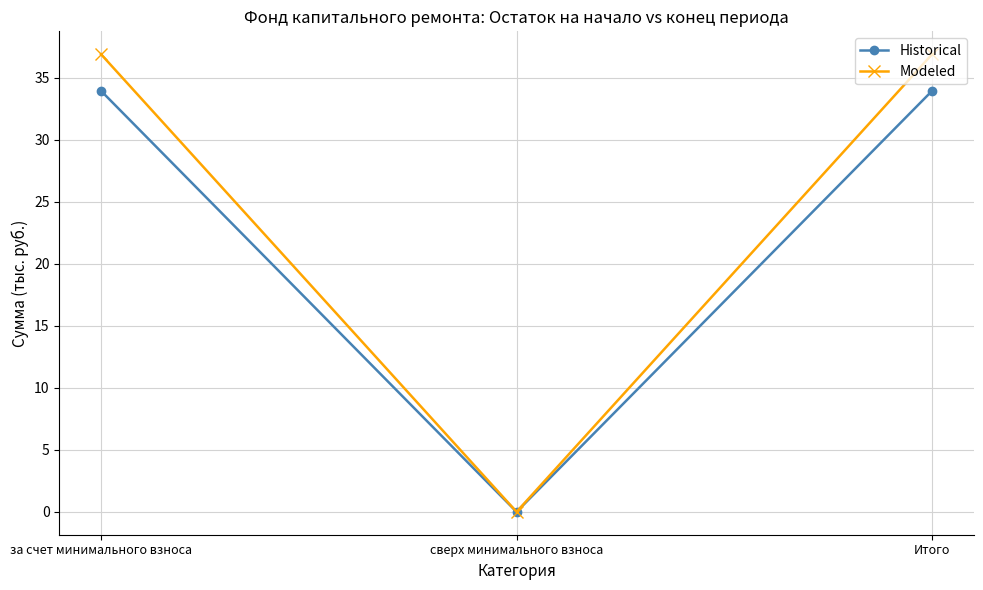

The value of Modeled at сверх минимального взноса is 0.0. True or false?

True